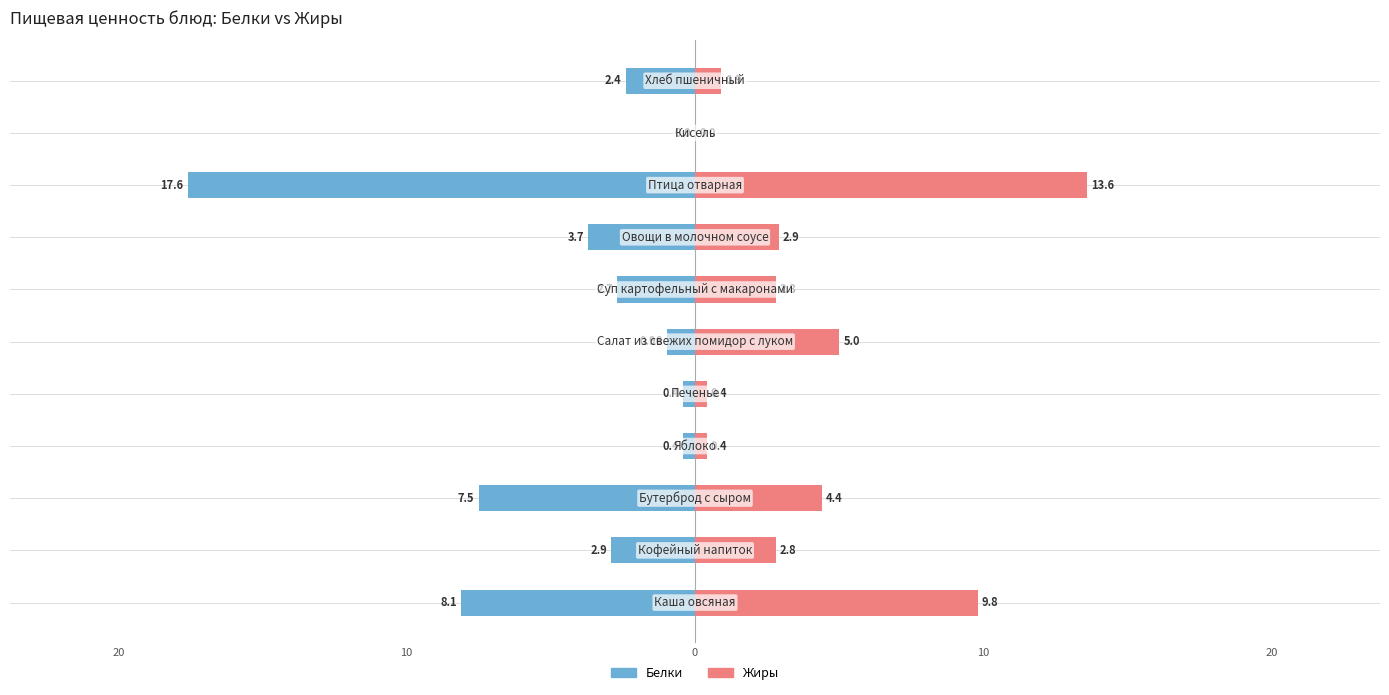

What is the highest value of the Жиры series?

13.6